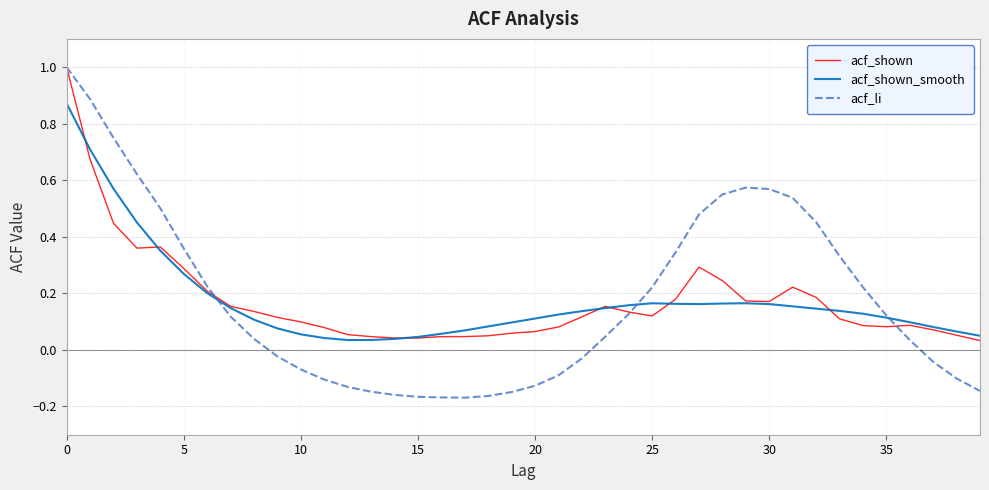

What is the sum of all acf_shown values?

7.0